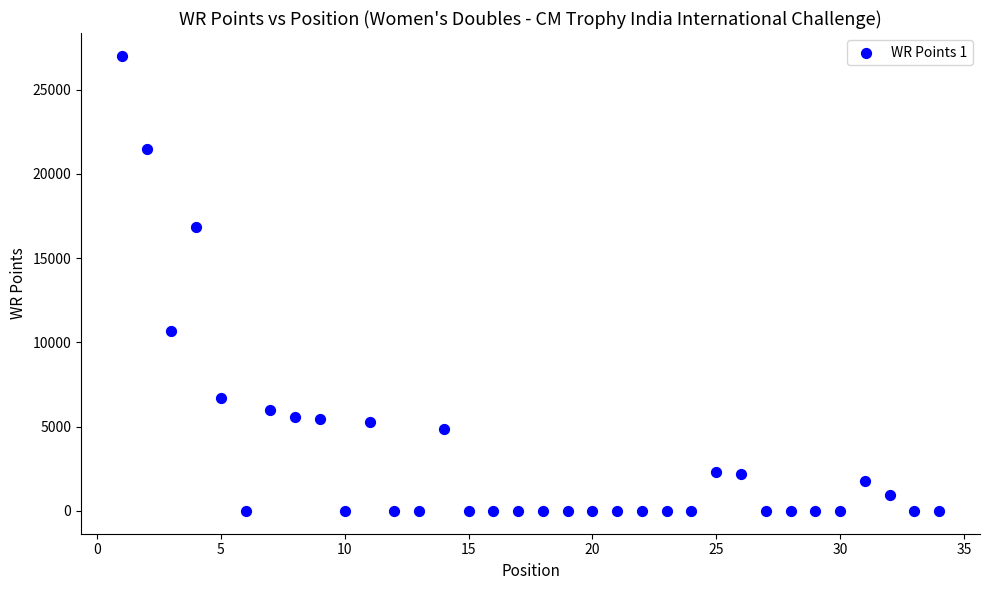

What is the range of X values (max minus min)?

33